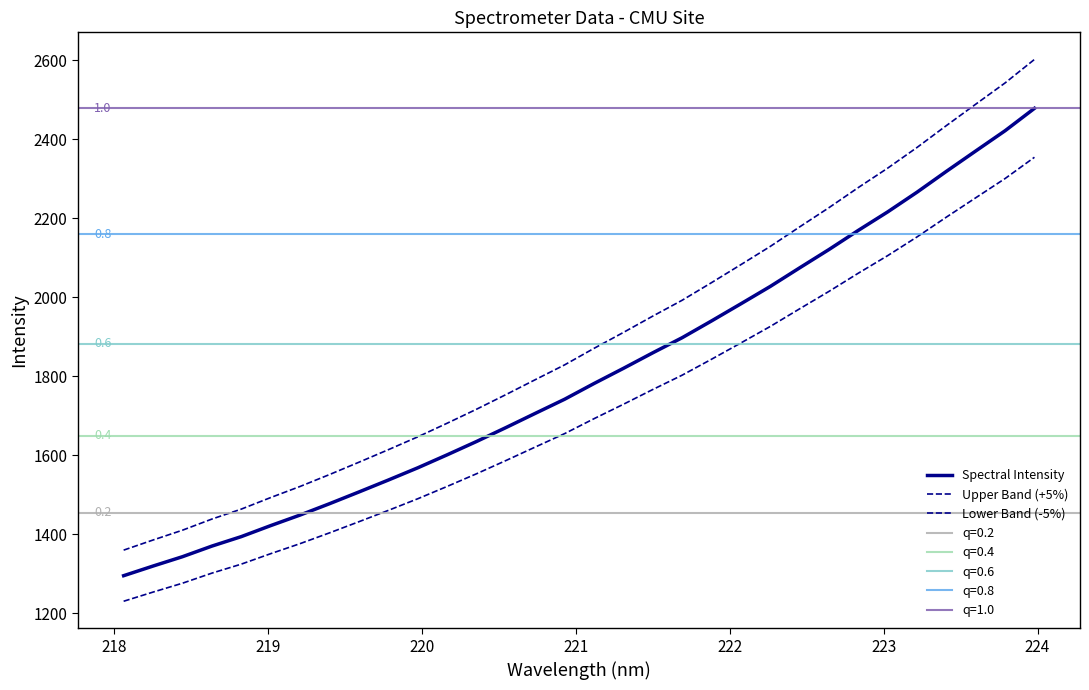

What is the value of the Lower Band (-5%) point at the 26th from the left?

2061.2